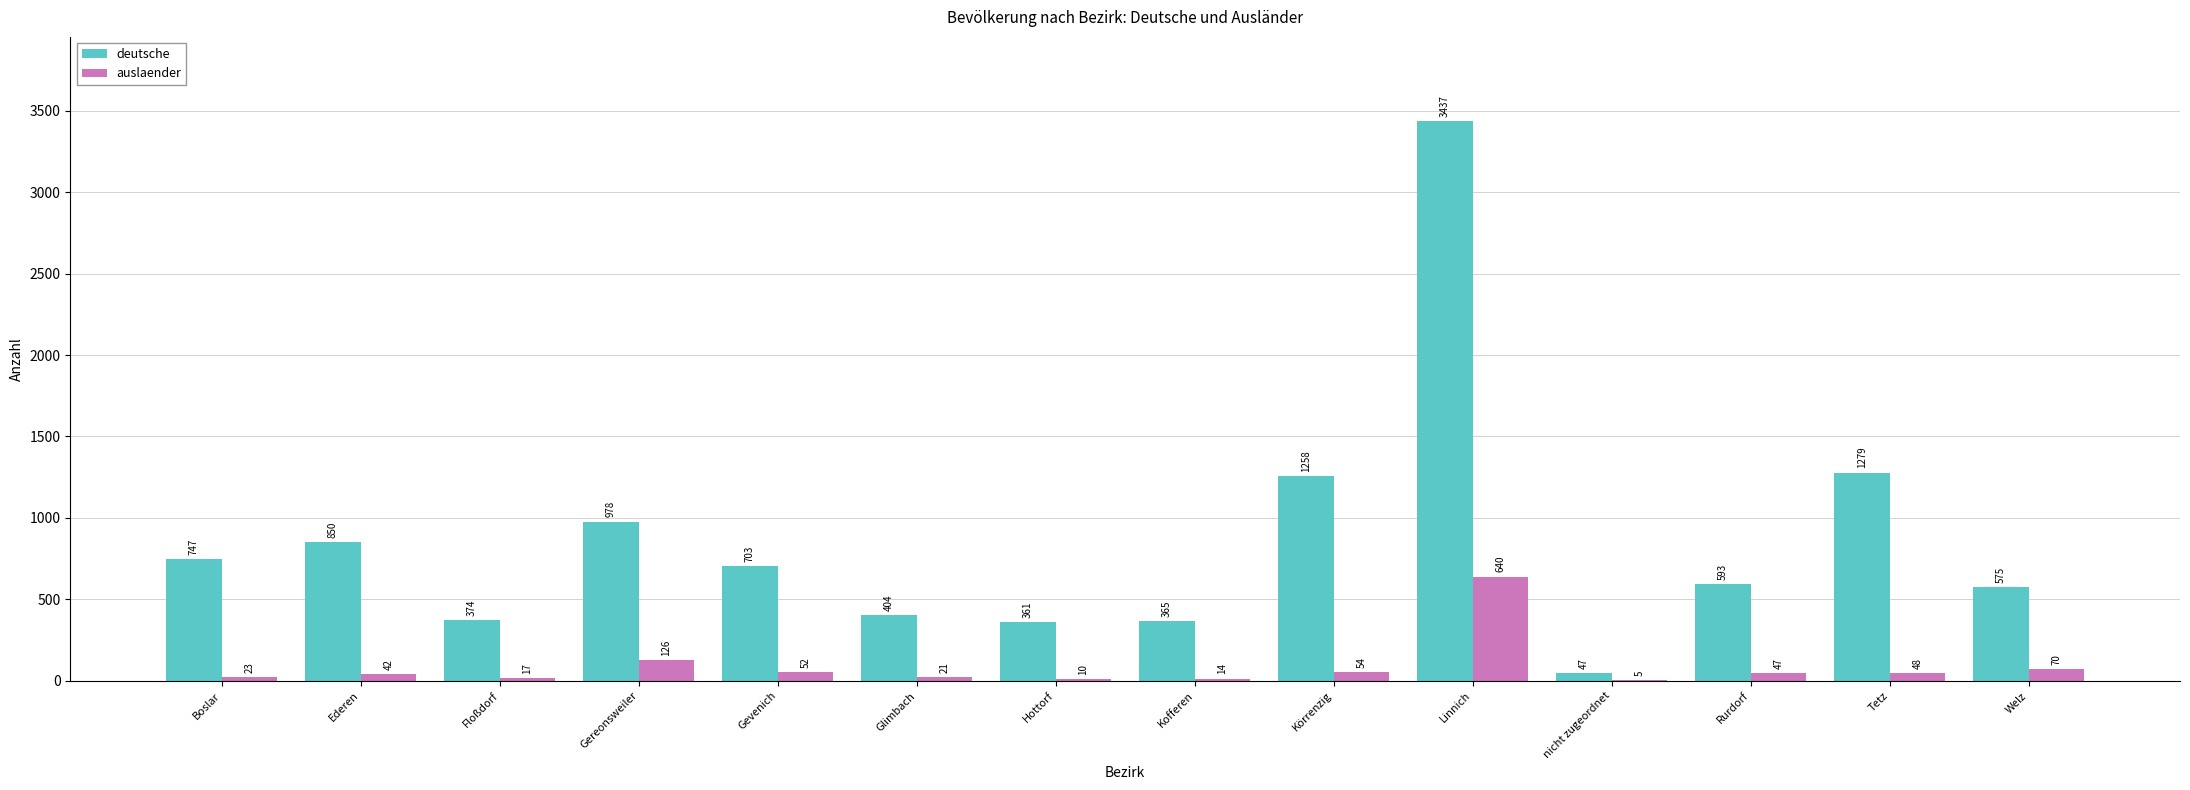

The value of auslaender at Linnich is 1051. True or false?

False